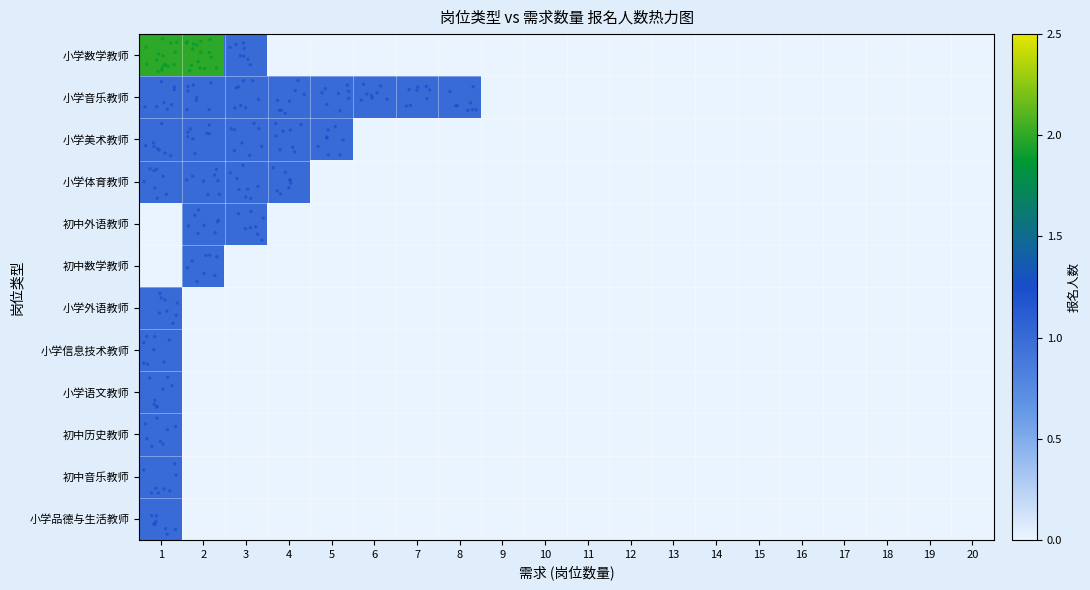

Which category has the highest value across all series?

1